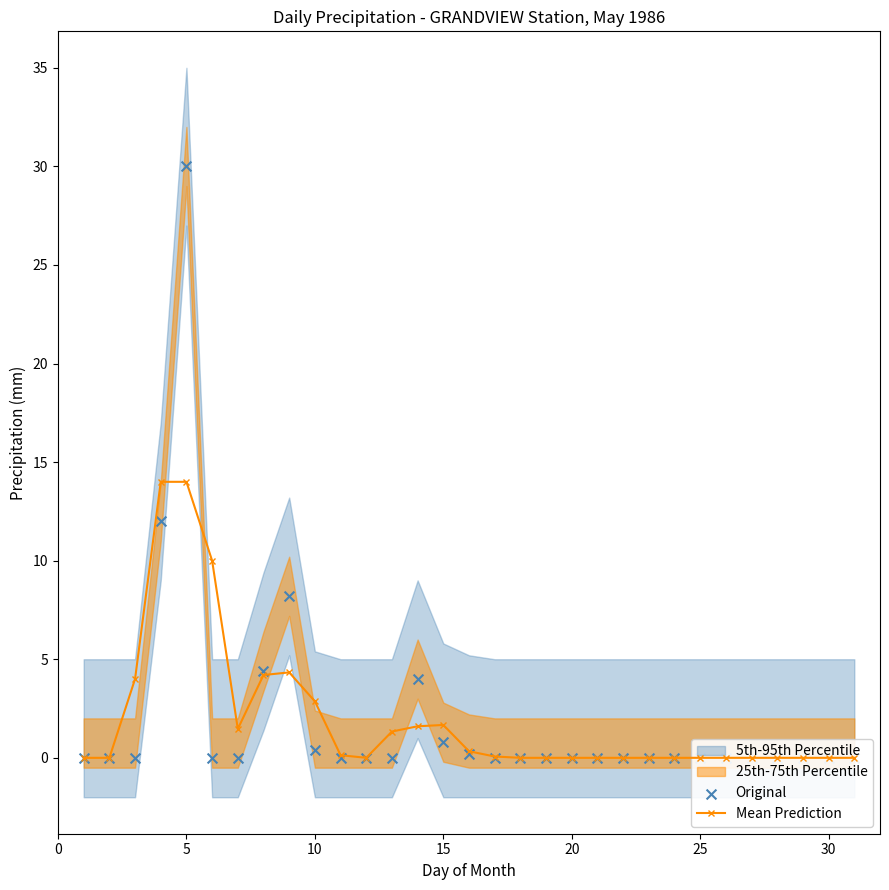

Which series has the widest spread of Y values?

Original